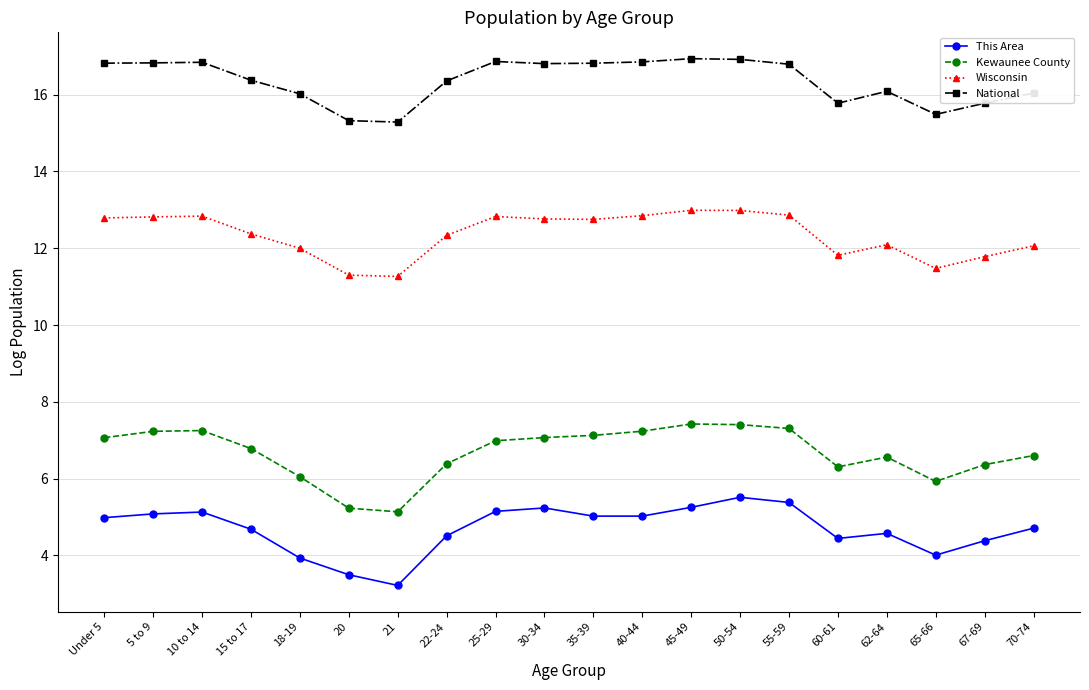

Between 55-59 and 65-66, which series saw the biggest shift?

Wisconsin